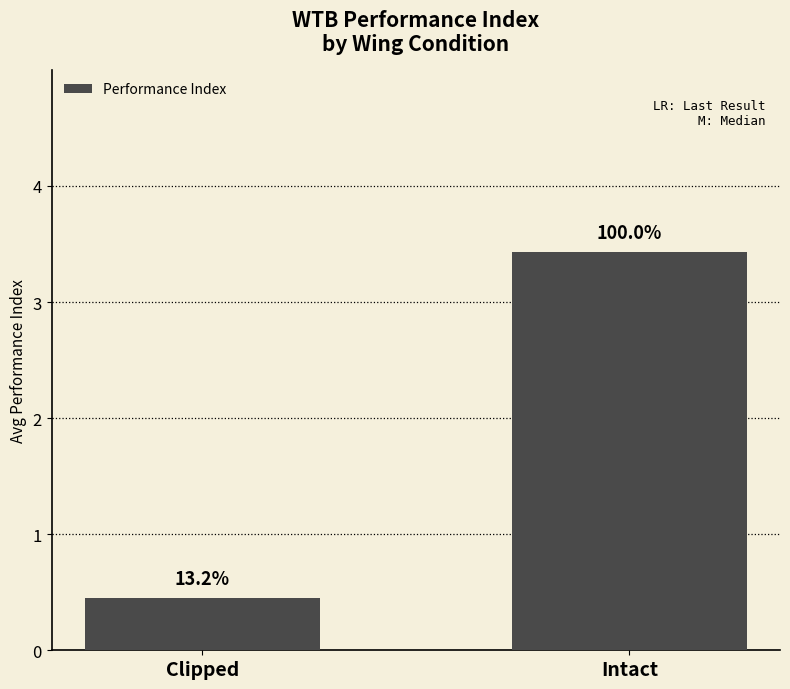

What is the label of the 2nd bar from the right?

Clipped